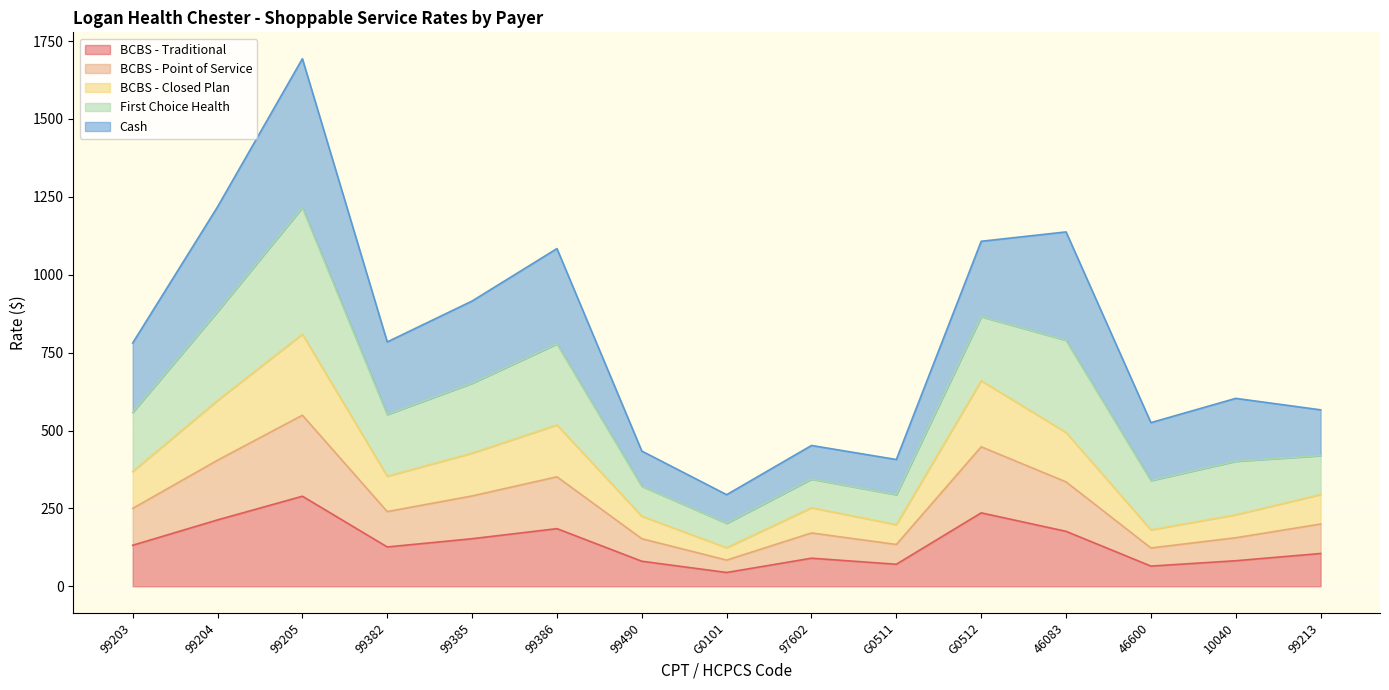

How many interior local valleys does the BCBS - Point of Service series have?

4